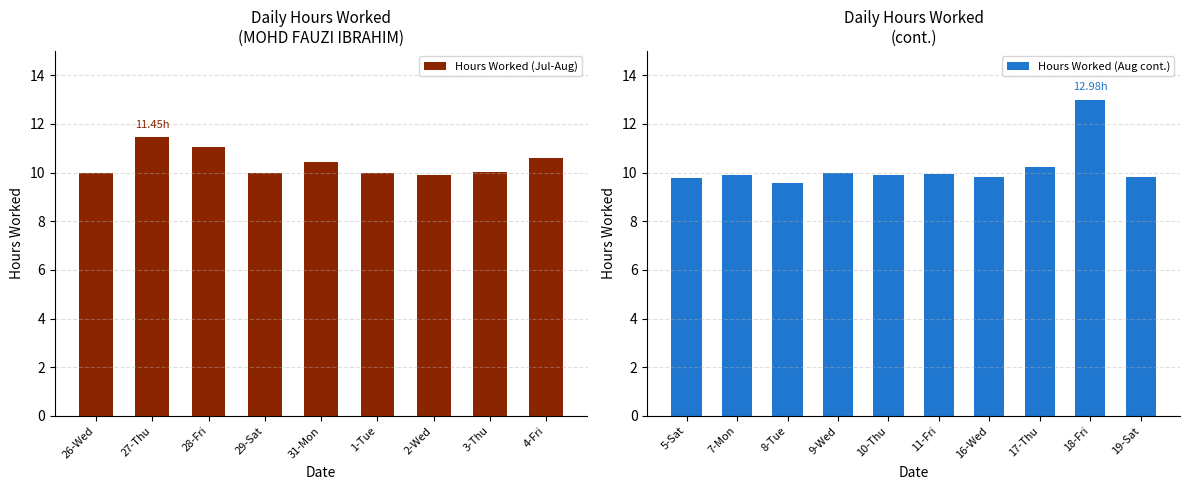

What is the smallest value displayed?

9.6